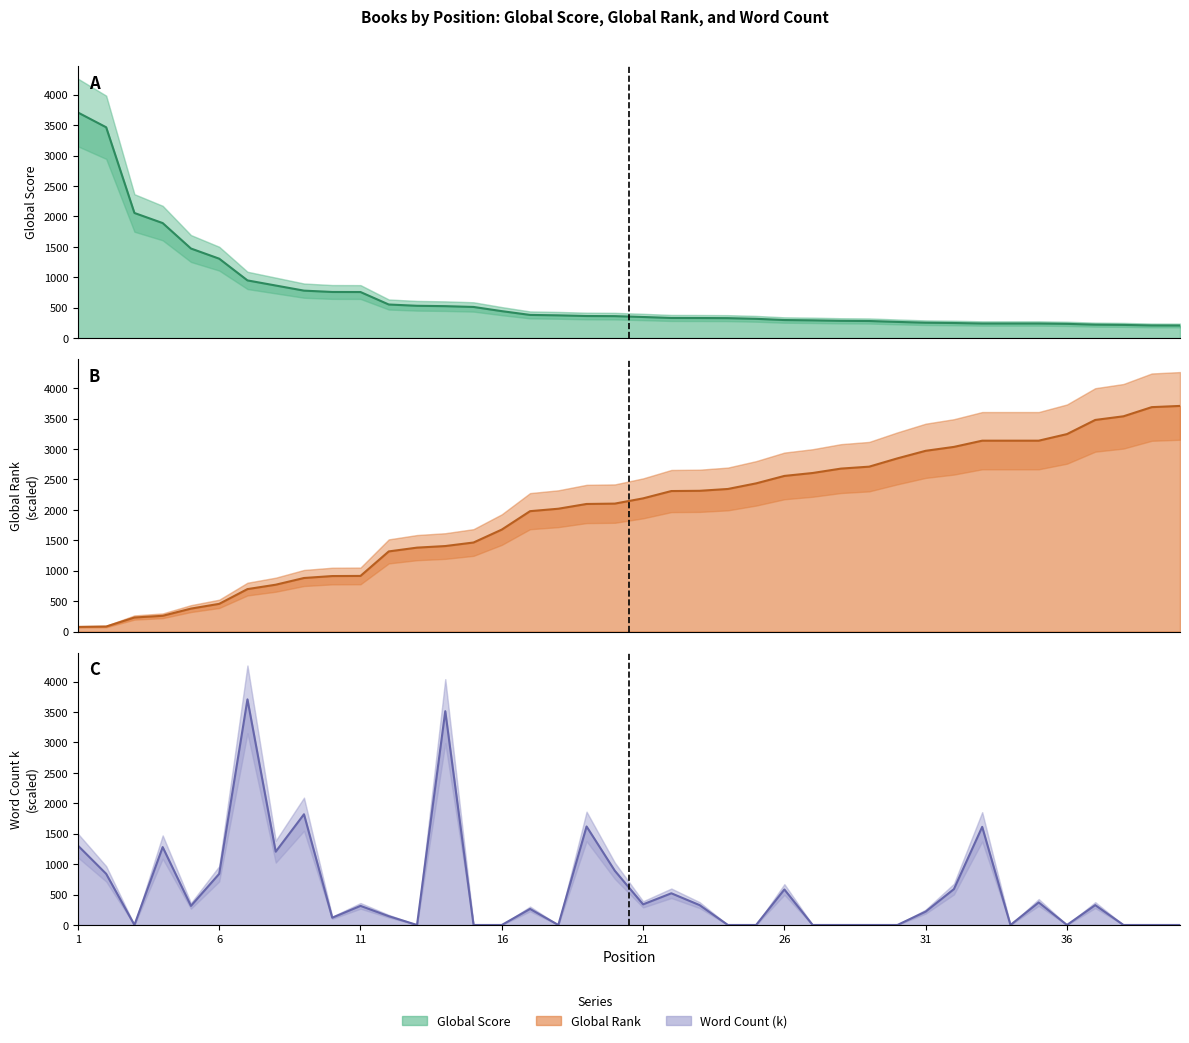

Is it true that Word Count (k) equals 326.2 at 23?

True